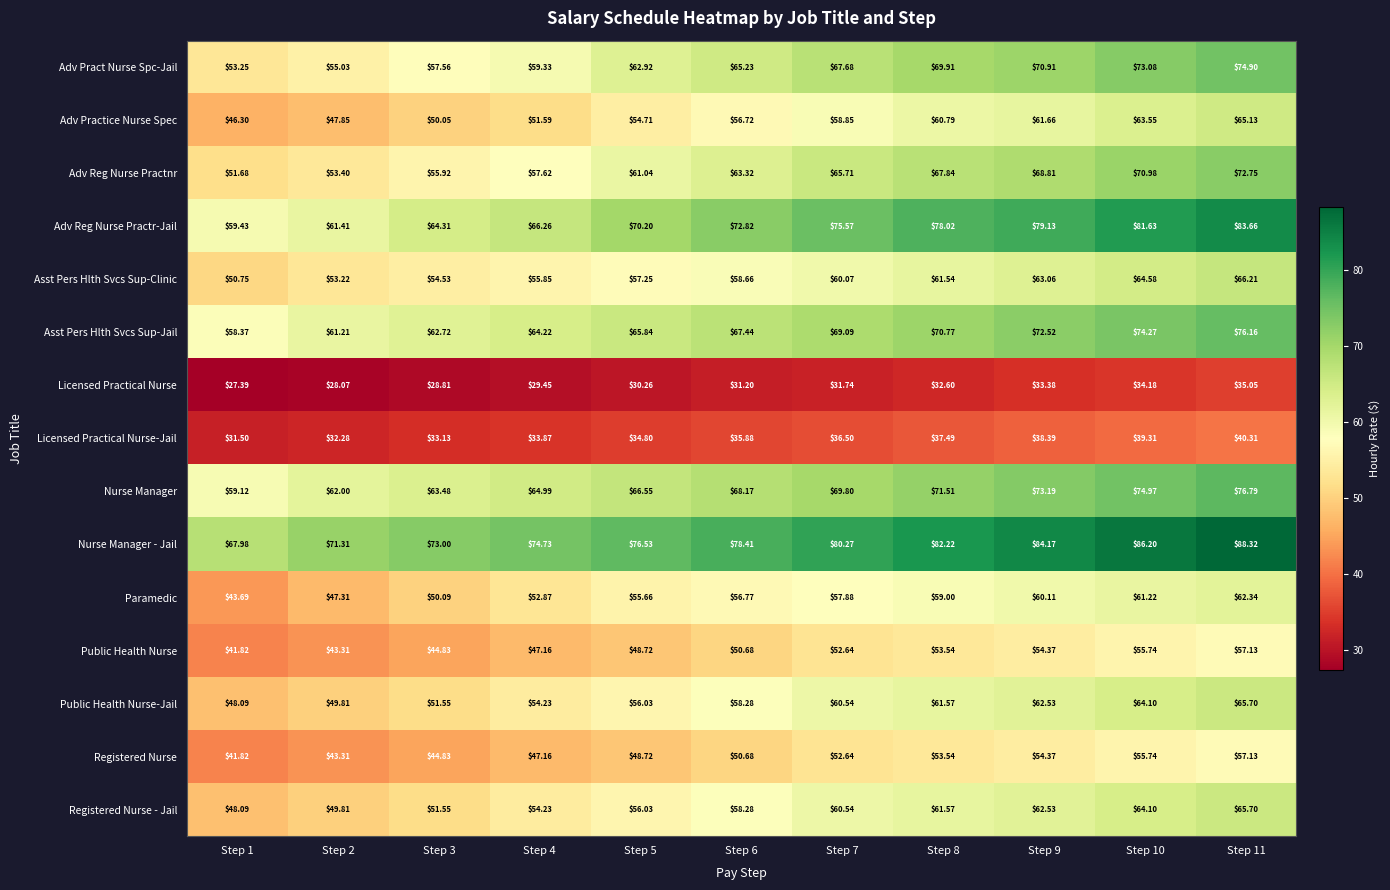

Is the value of Licensed Practical Nurse-Jail at Step 10 greater than the value of Adv Reg Nurse Practr-Jail at Step 11?

No